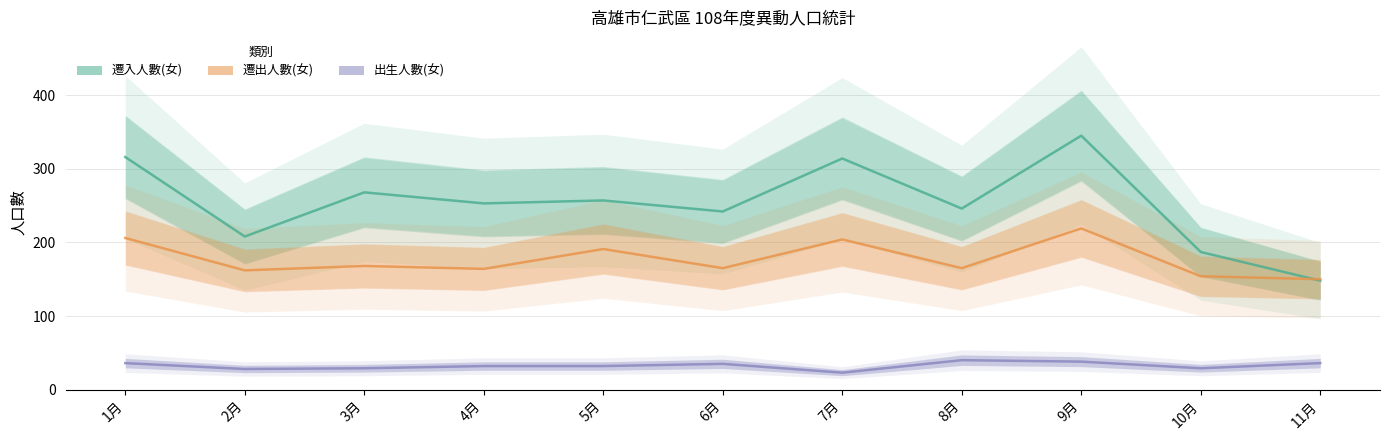

Reading left to right, list all the values displayed in this chart.

遷入人數(女): 316	208	268	253	257	242	314	246	345	187	148
遷出人數(女): 206	162	168	164	191	165	204	165	219	154	150
出生人數(女): 36	28	29	32	32	35	23	40	38	29	36